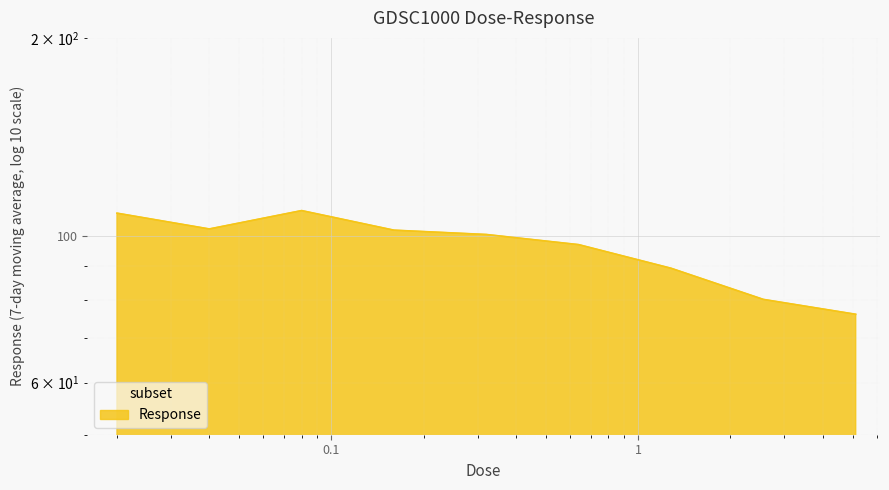

At which category does the data reach its first local peak?

0.08